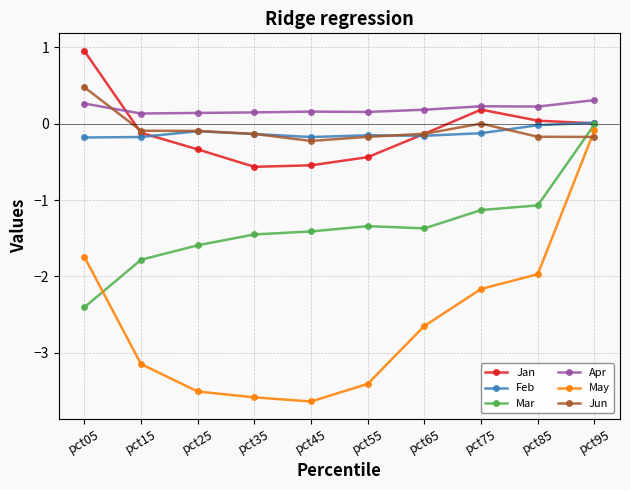

Which category has the highest value across all series?

pct05